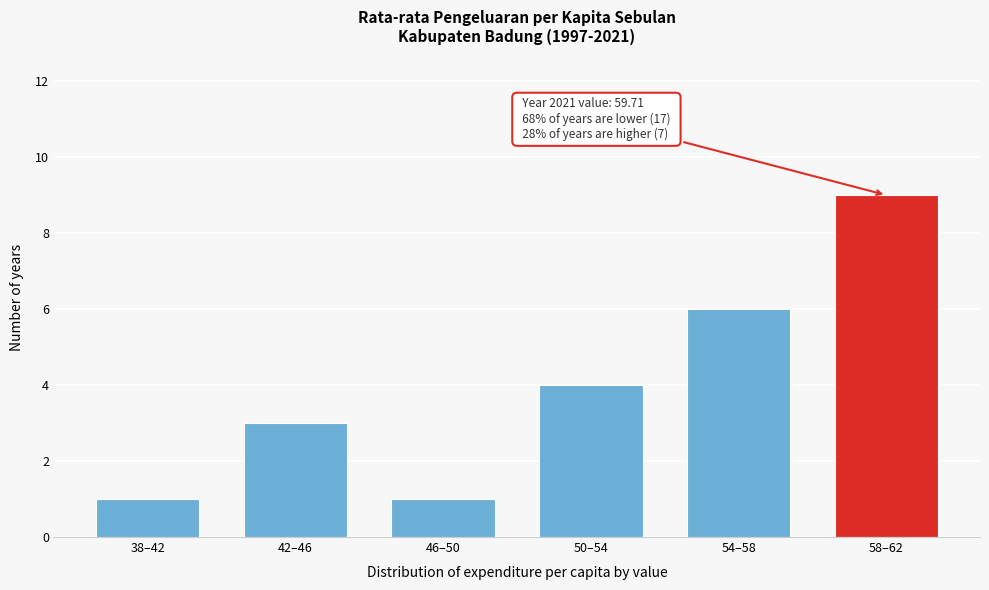

Reading right to left, extract all data points from this chart.

9	6	4	1	3	1